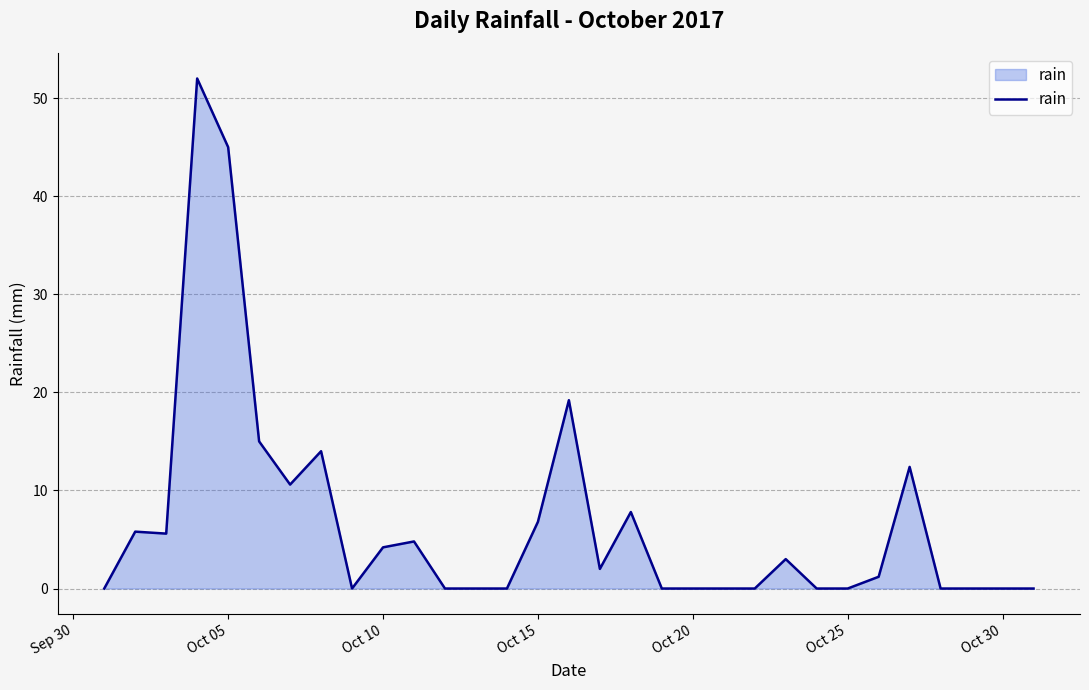

What is the difference between the maximum and minimum values?

52.0